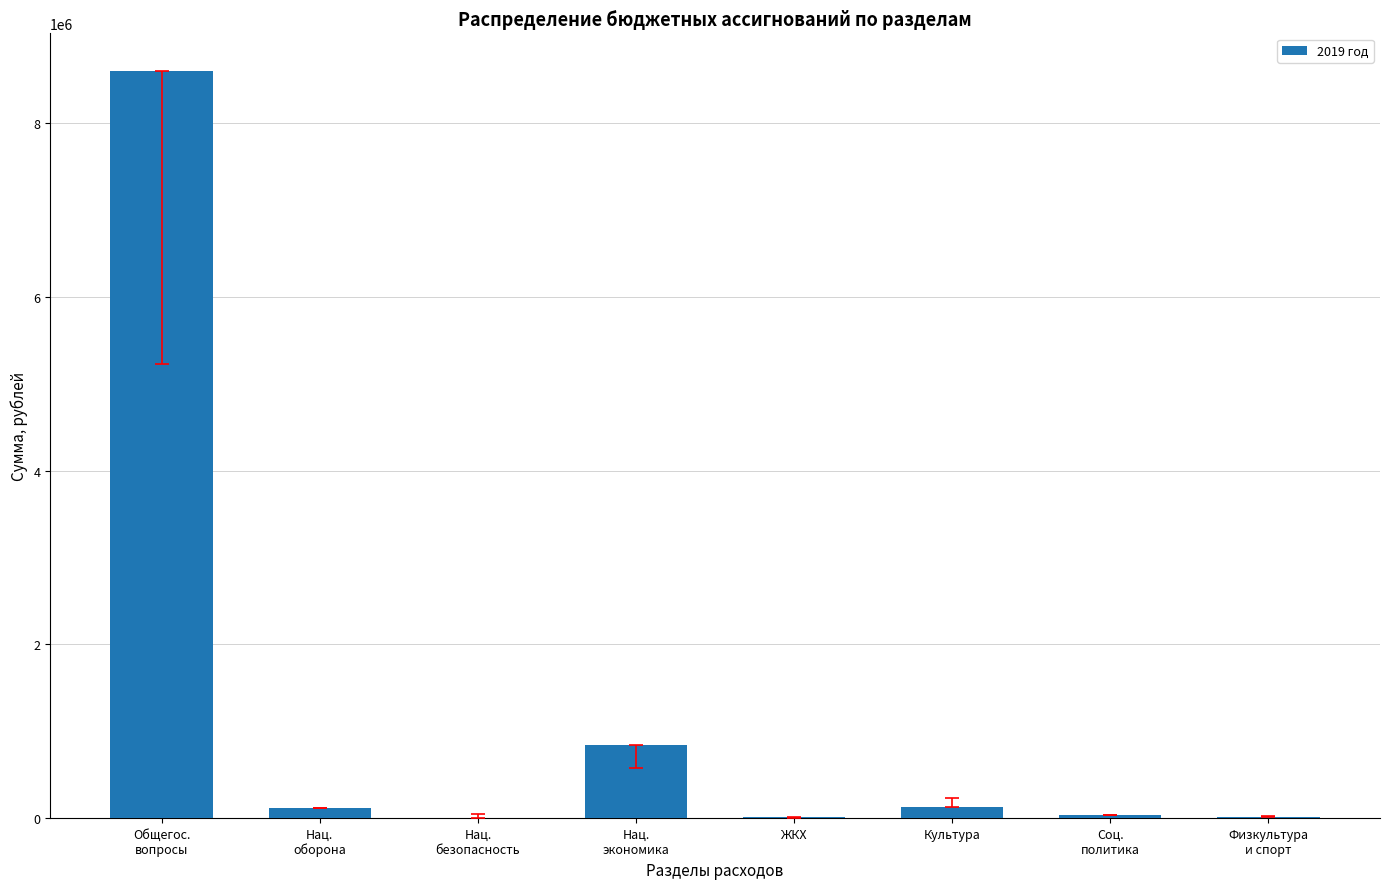

How many distinct data groups are displayed?

1